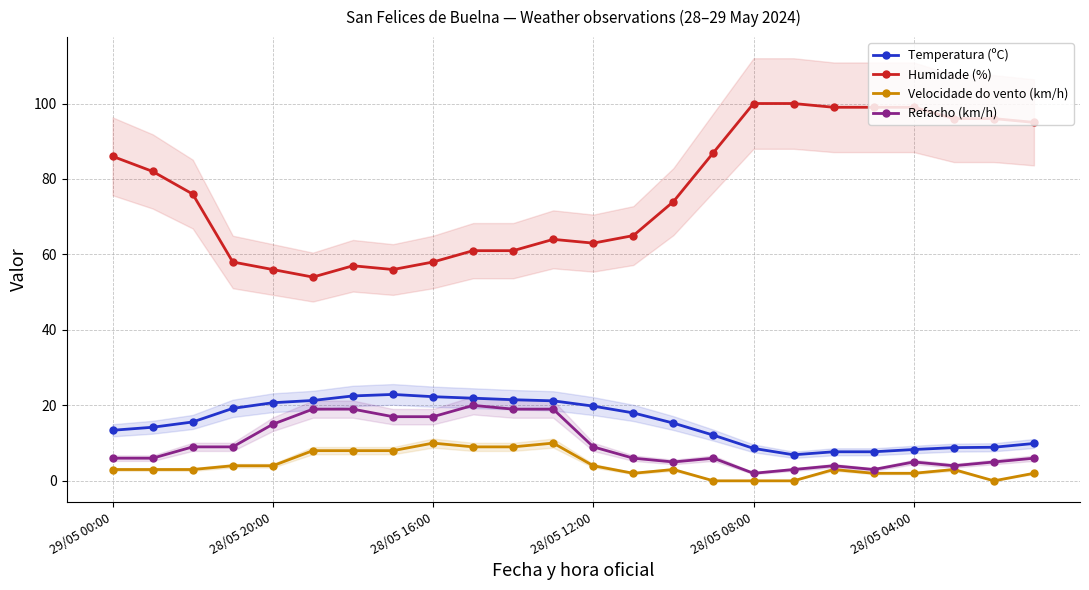

Rank the series at 19 from highest to lowest value.

Humidade (%), Temperatura (ºC), Refacho (km/h), Velocidade do vento (km/h)